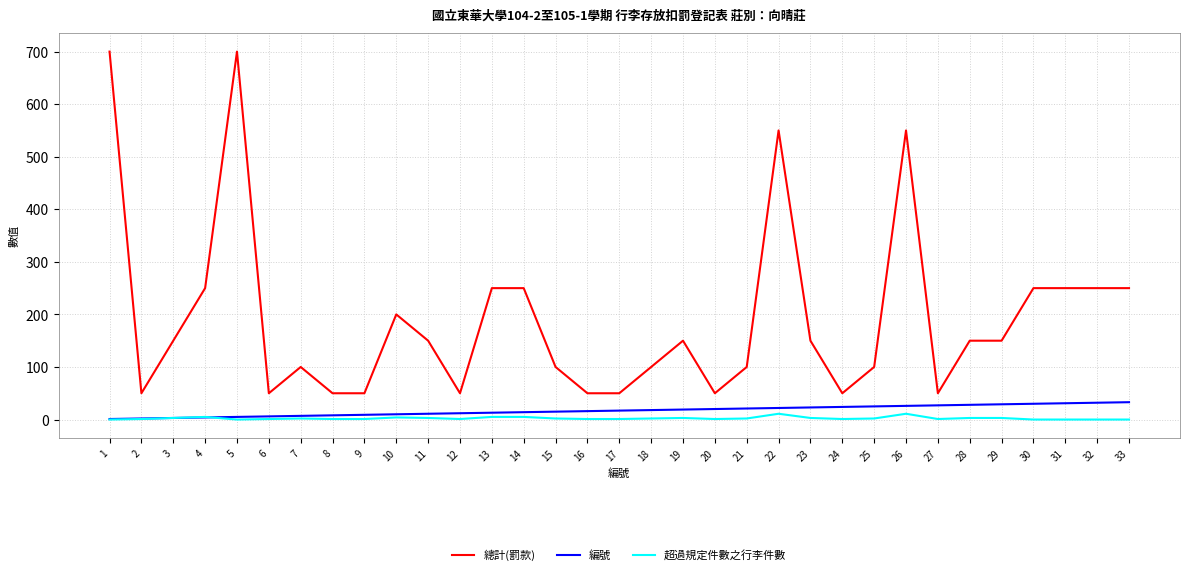

At which label does 超過規定件數之行李件數 first exceed 2?

3